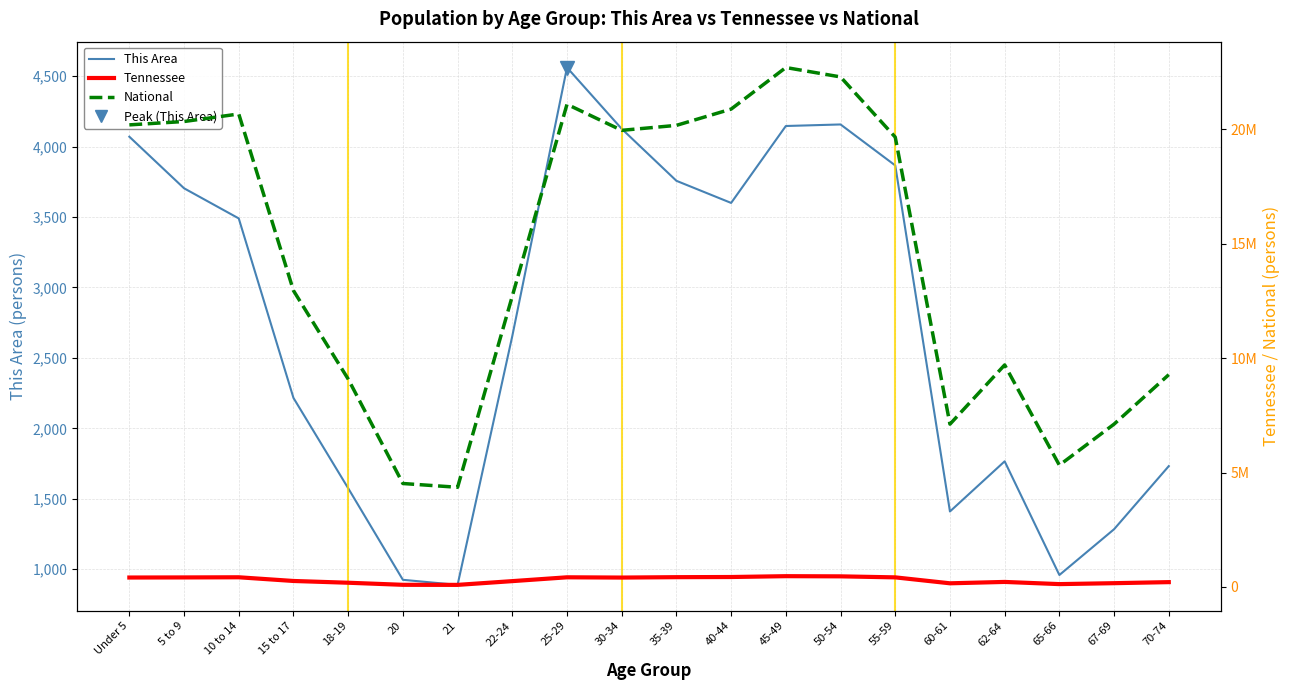

What is the difference between the second highest and minimum values in the National series?

17943831